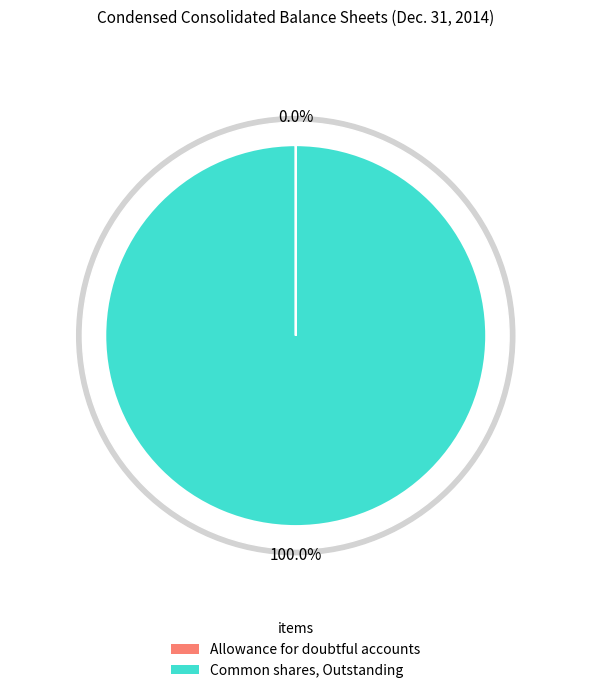

Count the number of slices in the pie.

2